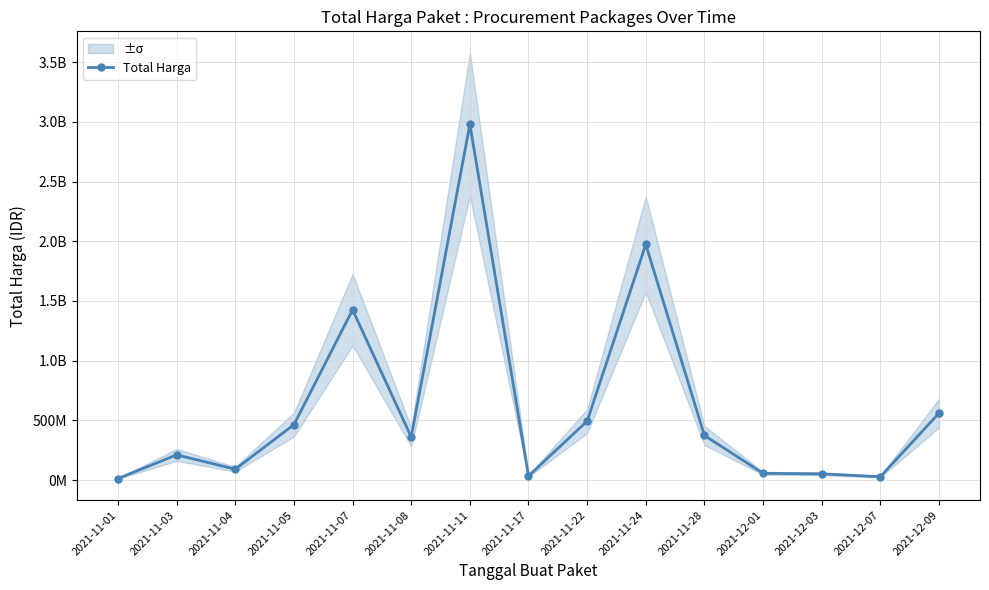

What is the label of the 12th point from the left?

2021-12-01